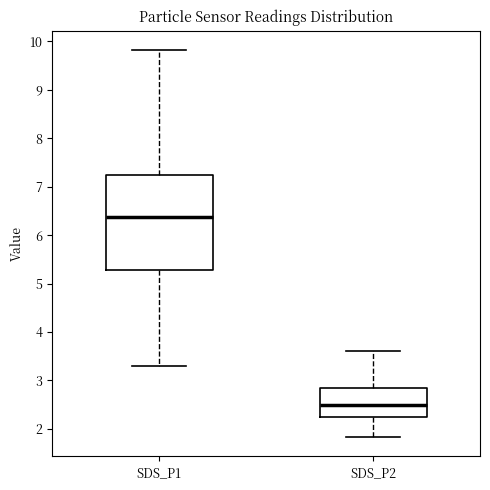

Where does the median line of the box for SDS_P2 sit on the y-axis? The values are not printed on the chart, so give them approximately, as read against the axis.

2.5